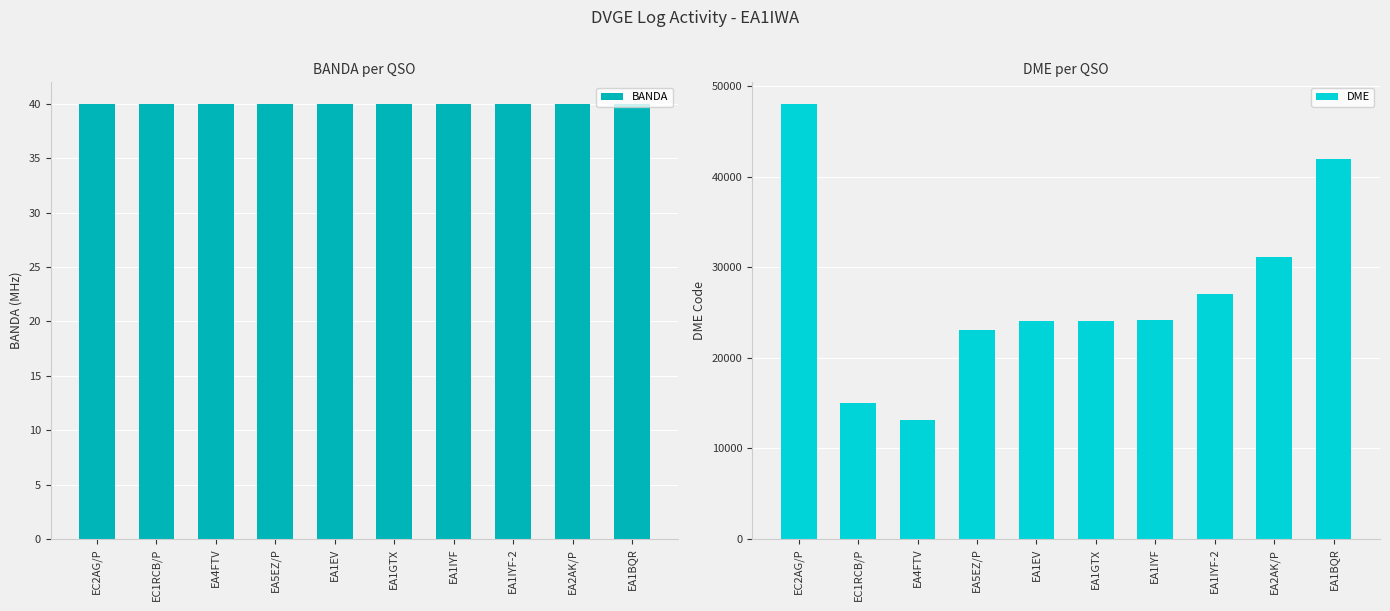

What is the difference between the maximum and second lowest values in the DME series?

32986